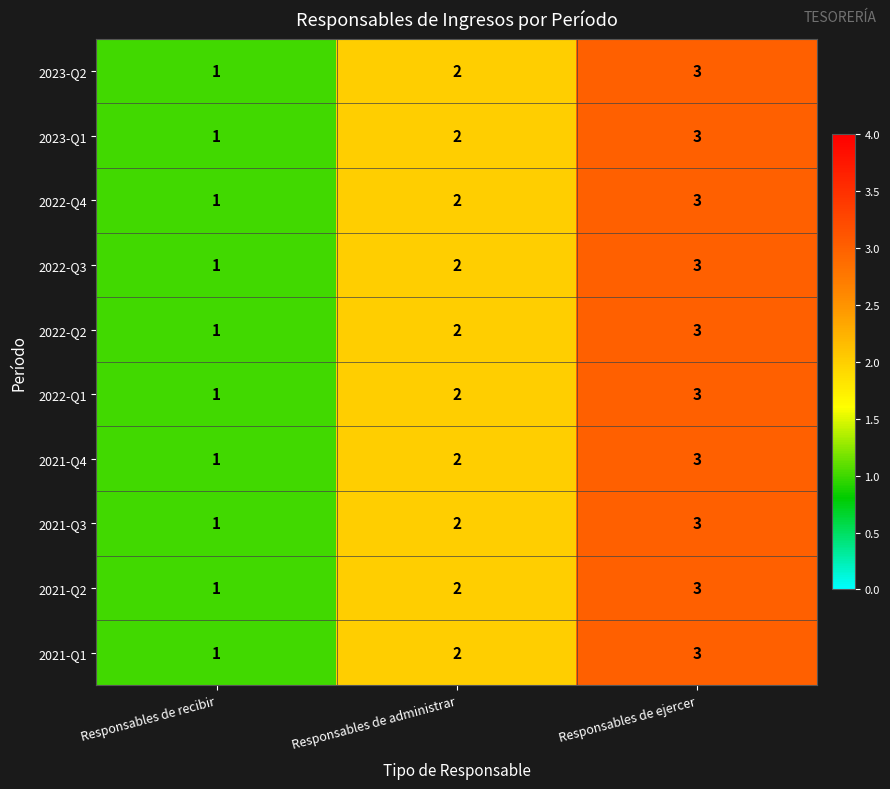

What is the total value across all series at Responsables de ejercer?

30